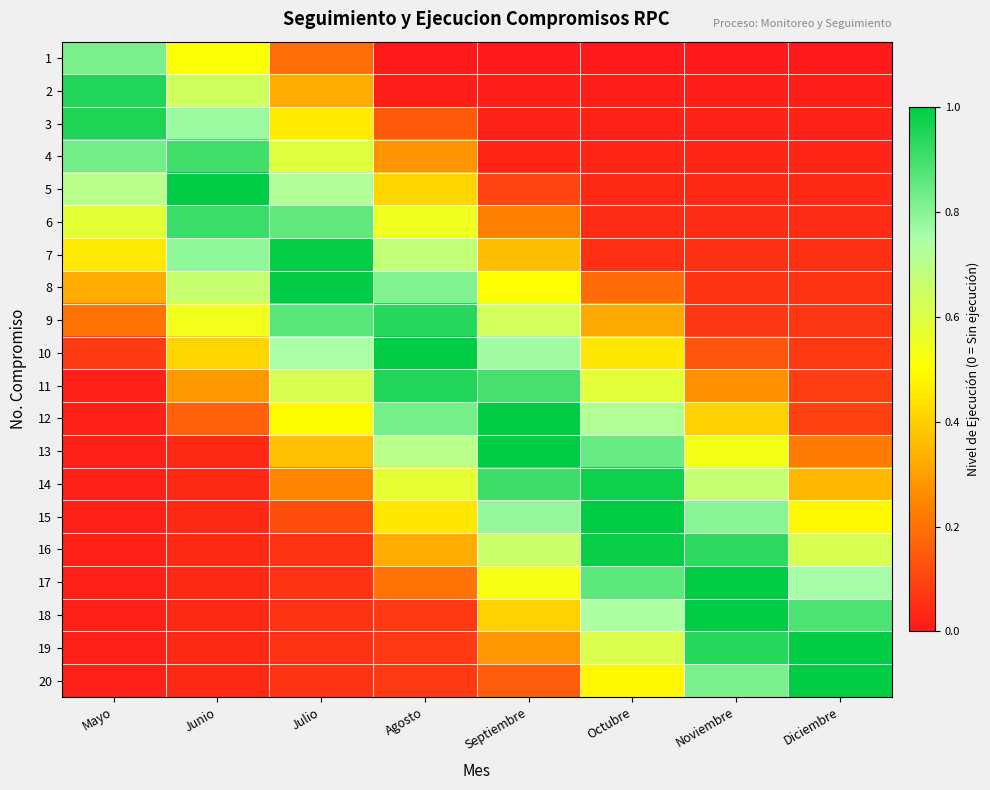

Which series has the widest spread of values?

12